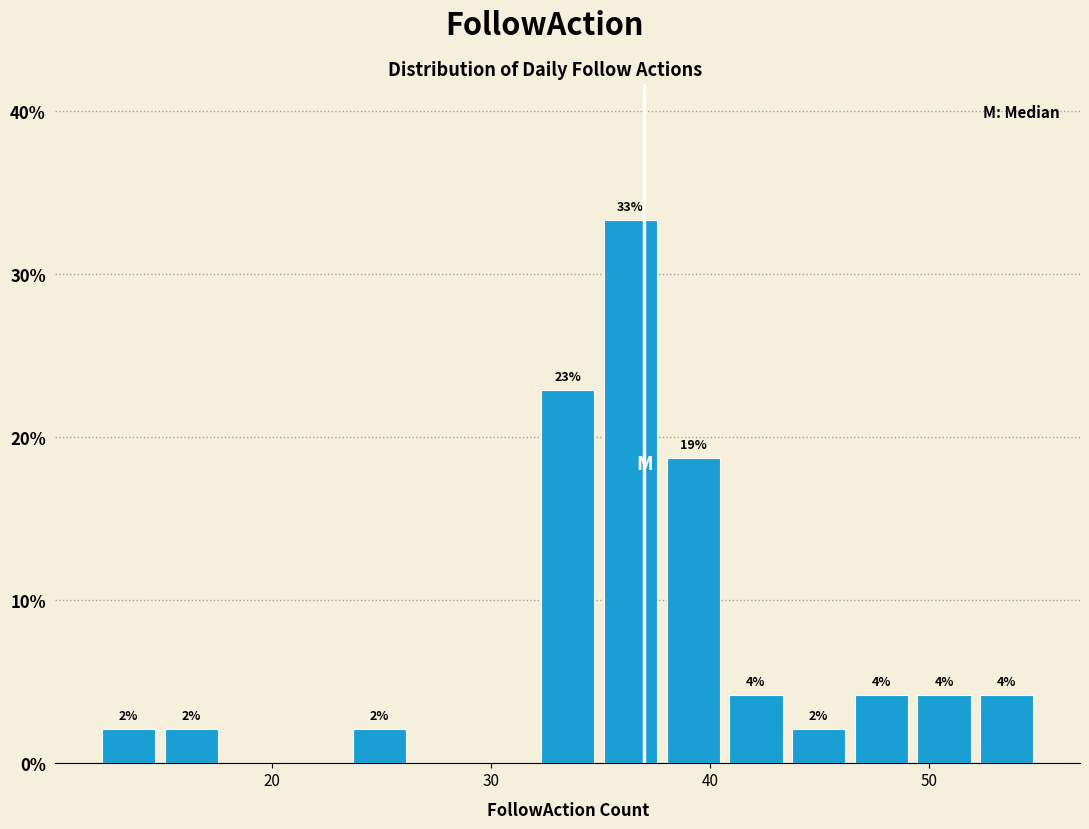

Around what value on the x-axis is the tallest bar? Give the approximate position of its centre, as read against the axis.

36